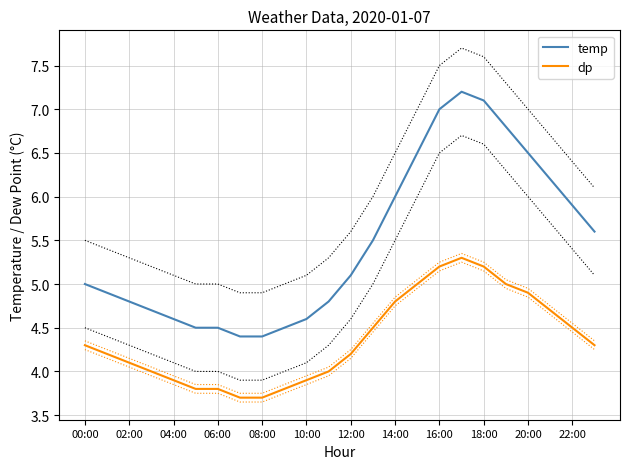

What is the value of the dp point at the 11th from the left?

3.9